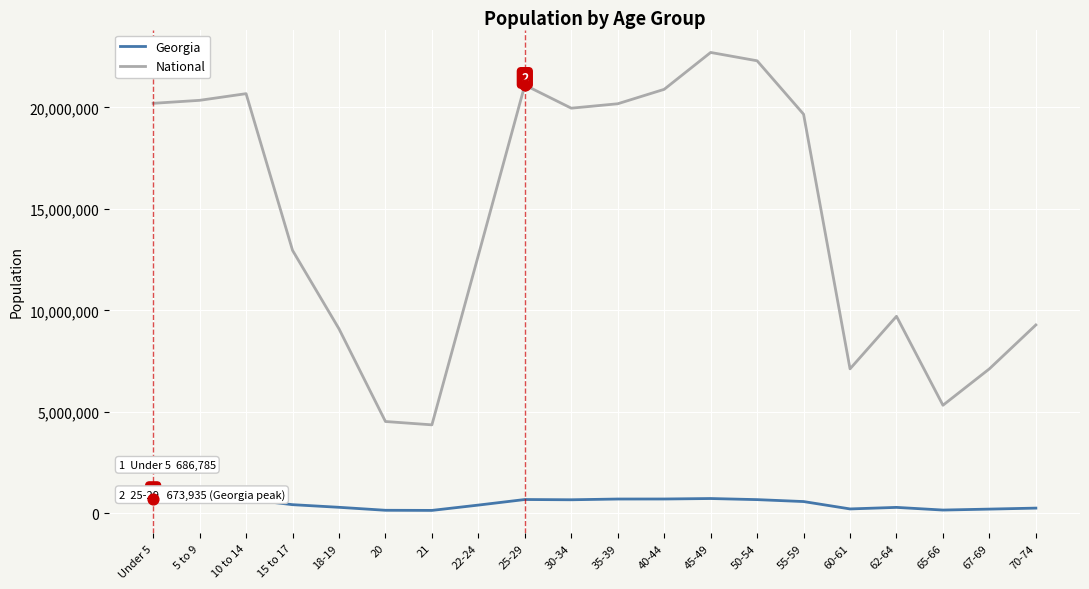

Between 20 and 62-64, which series saw the biggest shift?

National